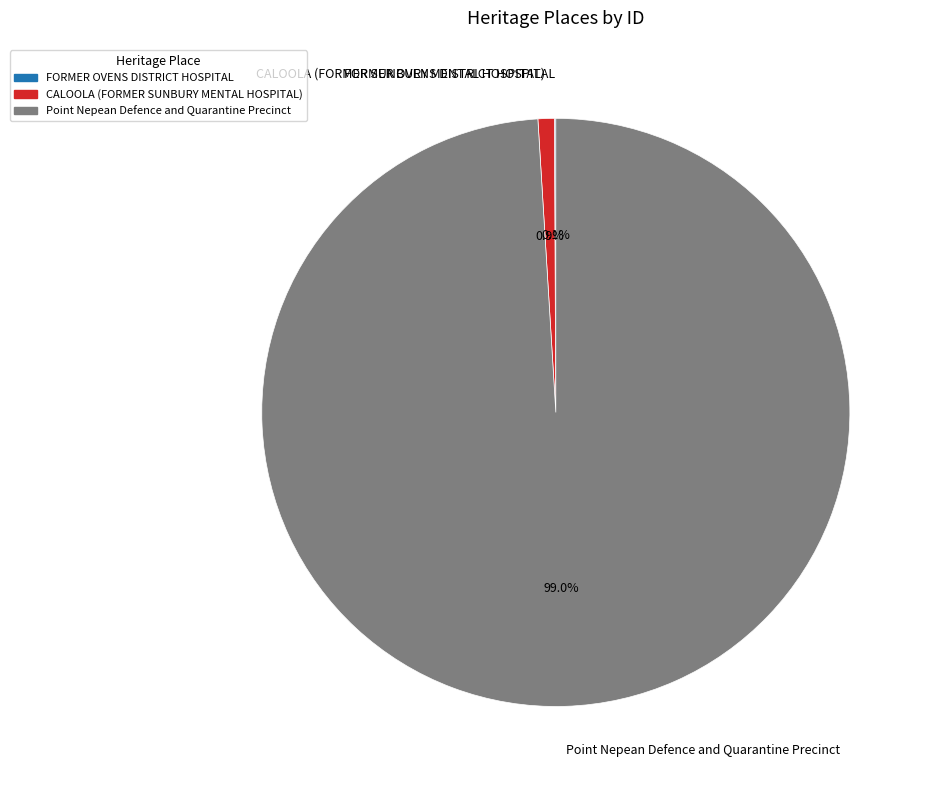

Which slice represents more than half of the pie?

Point Nepean Defence and Quarantine Precinct